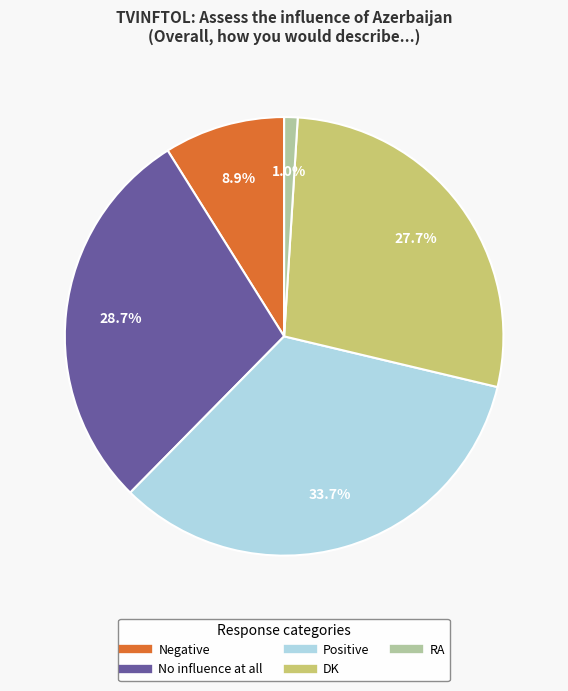

What portion of the pie excludes Negative?

91.1%